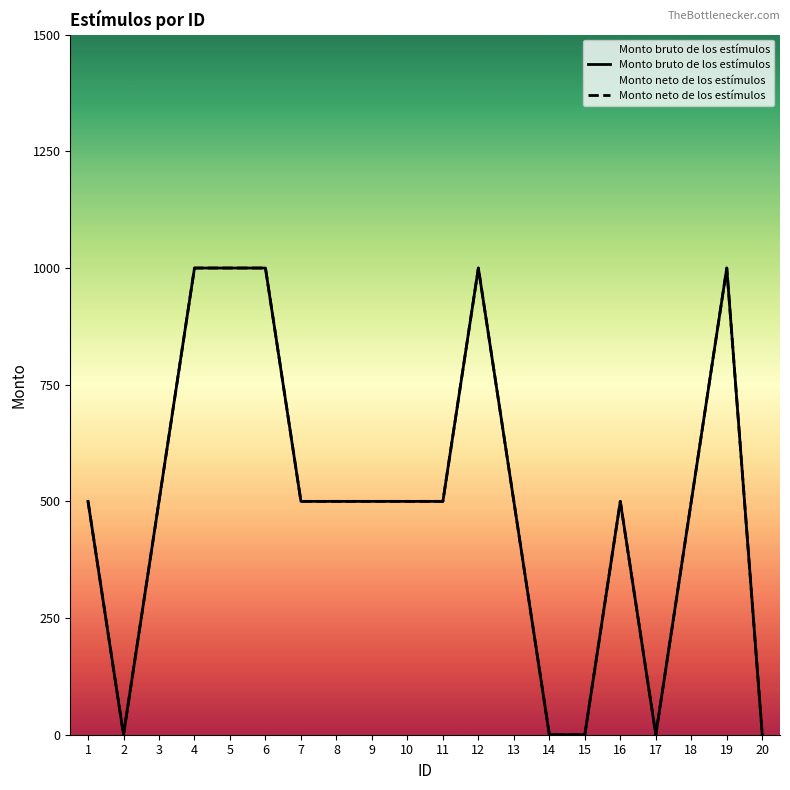

True or false: Monto bruto de los estímulos and Monto neto de los estímulos cross at least once.

False